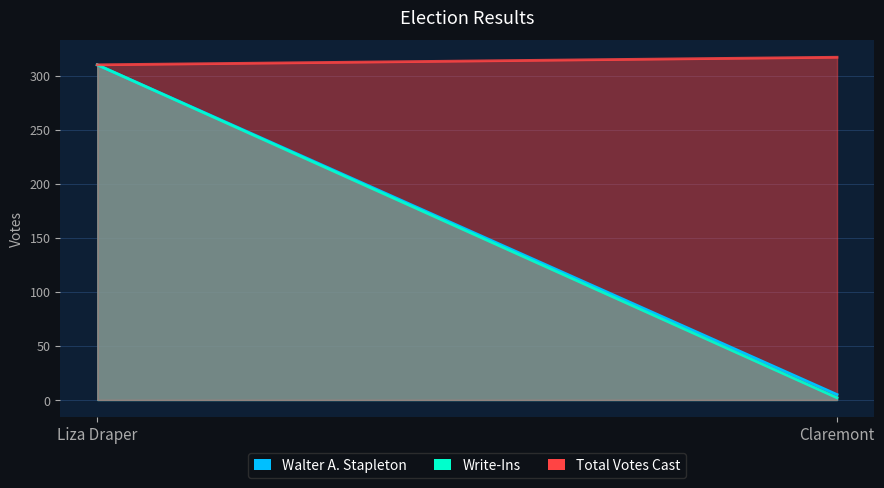

Is it true that Write-Ins equals 2 at Claremont?

True